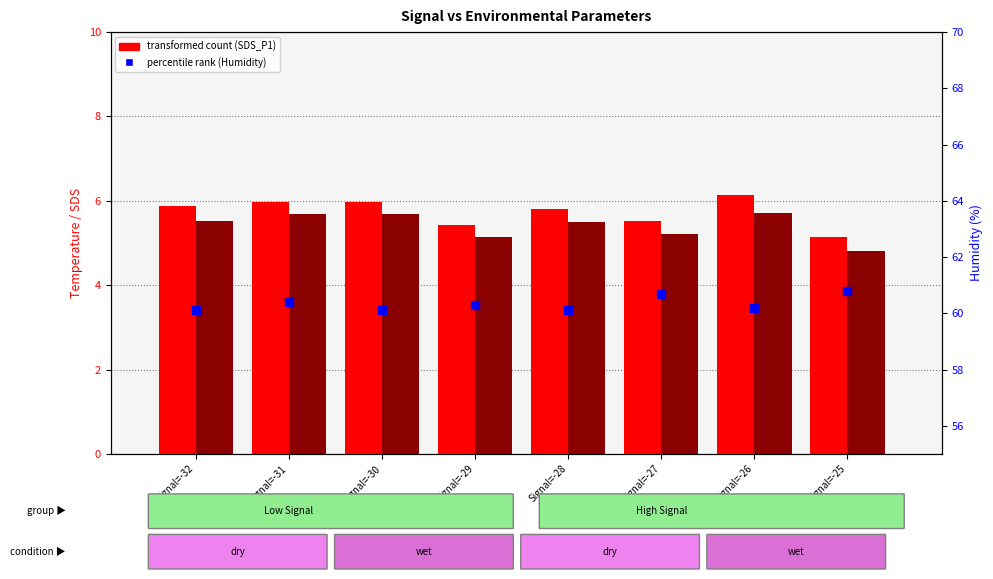

At which category is the sum across all series the highest?

Signal=-31